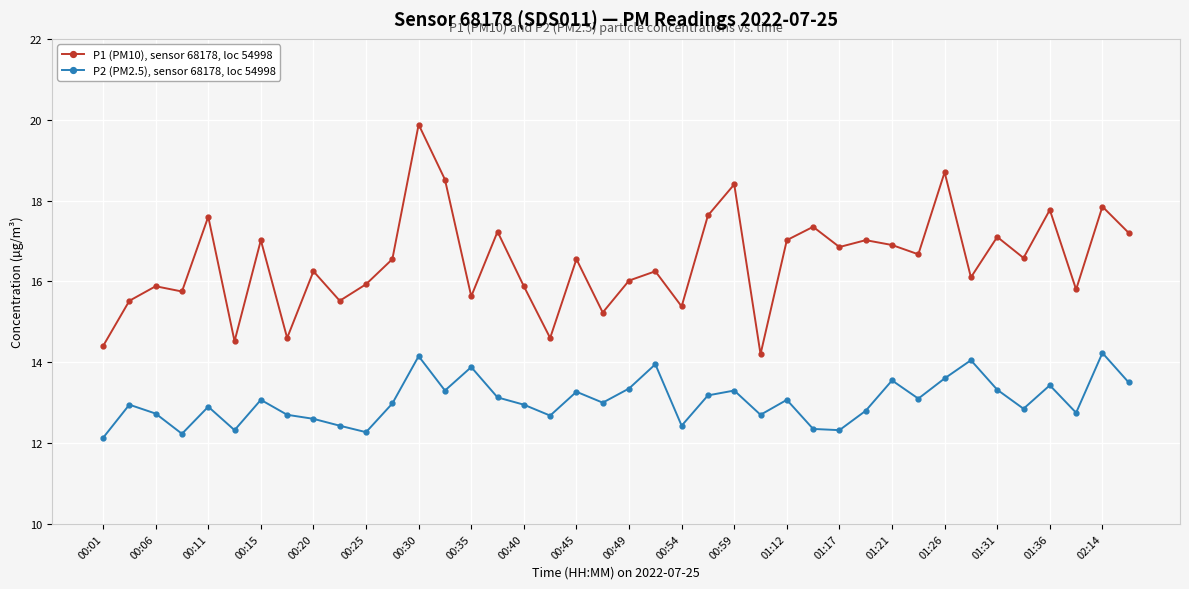

What is the difference between the maximum and minimum values in the P2 (PM2.5), sensor 68178, loc 54998 series?

2.1